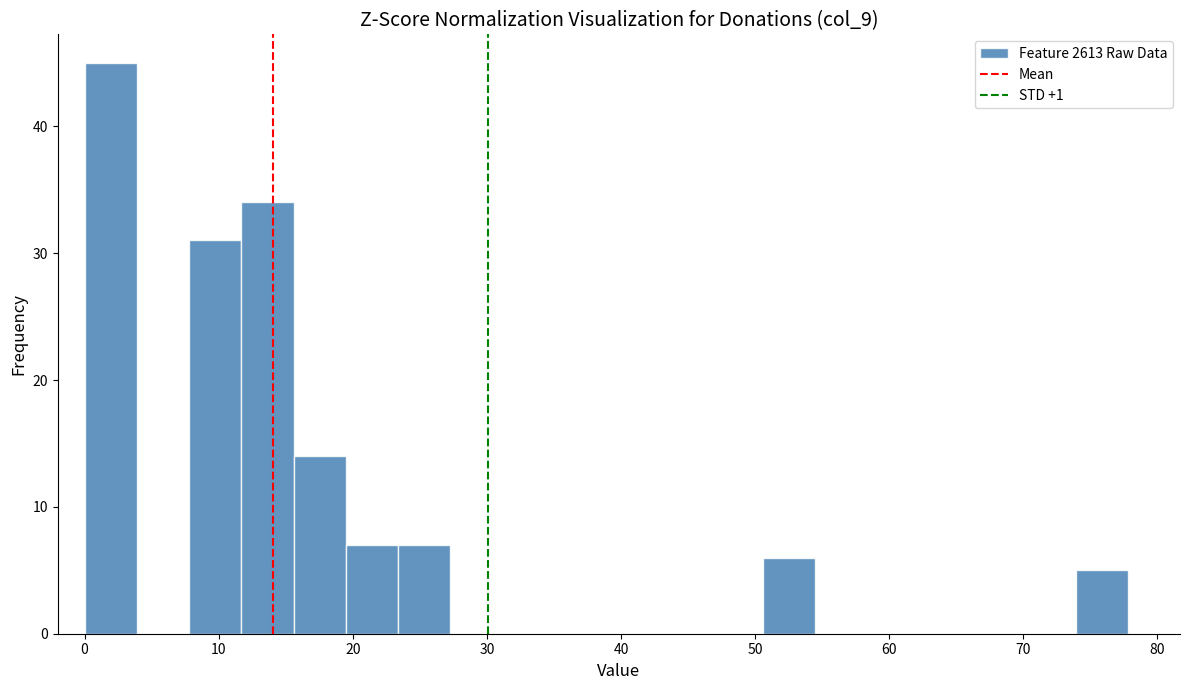

Around what value on the x-axis is the tallest bar? Give the approximate position of its centre, as read against the axis.

2